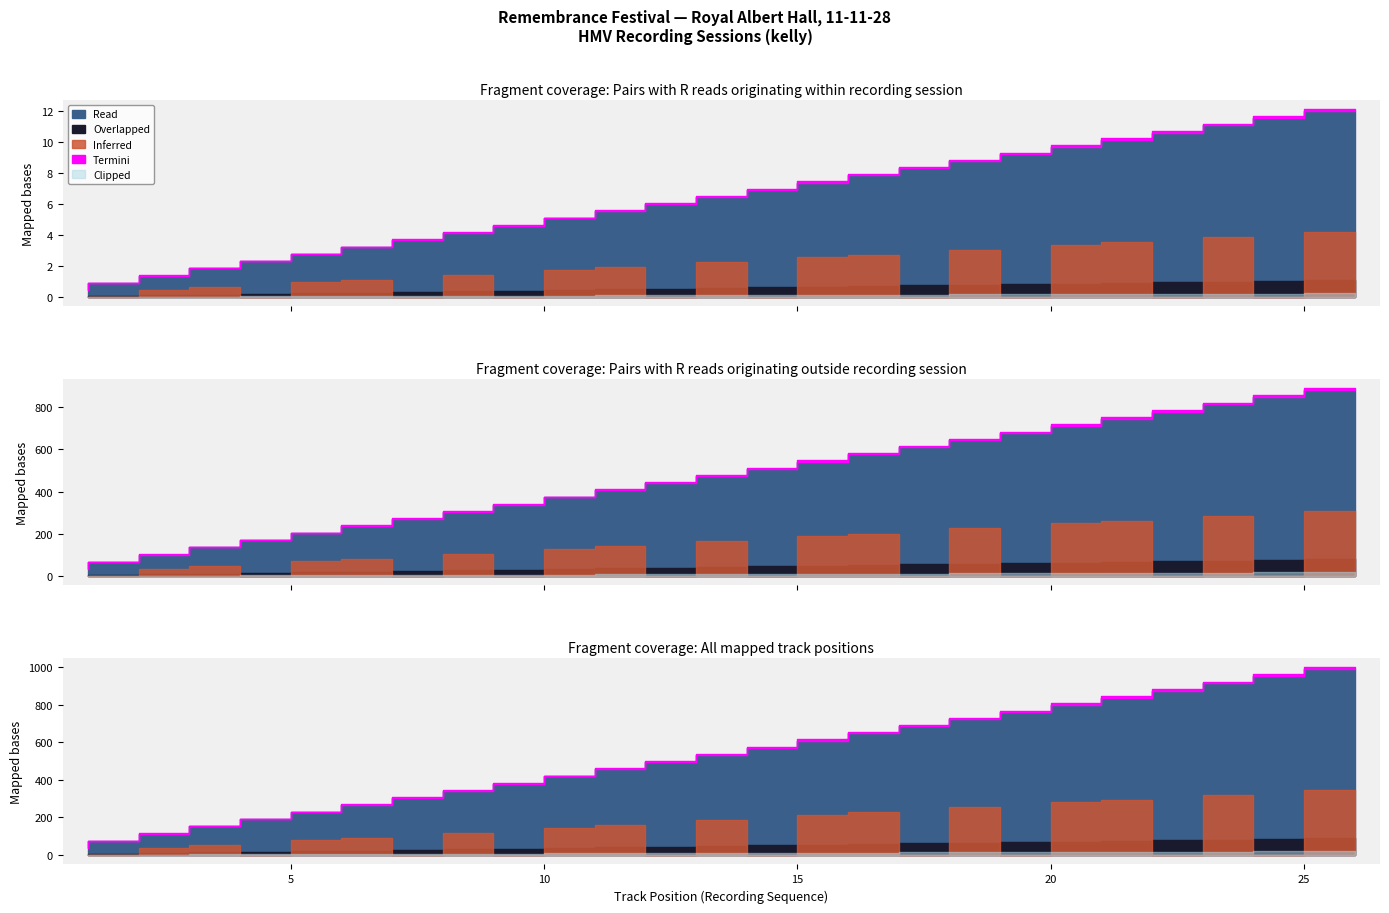

How many interior local peaks does the overlay series have?

4